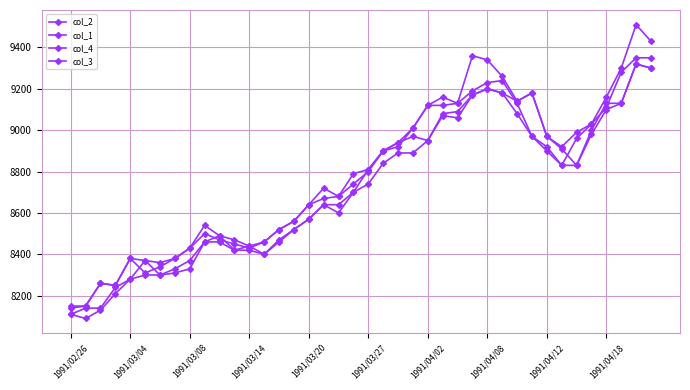

How many lines are shown in the chart?

4